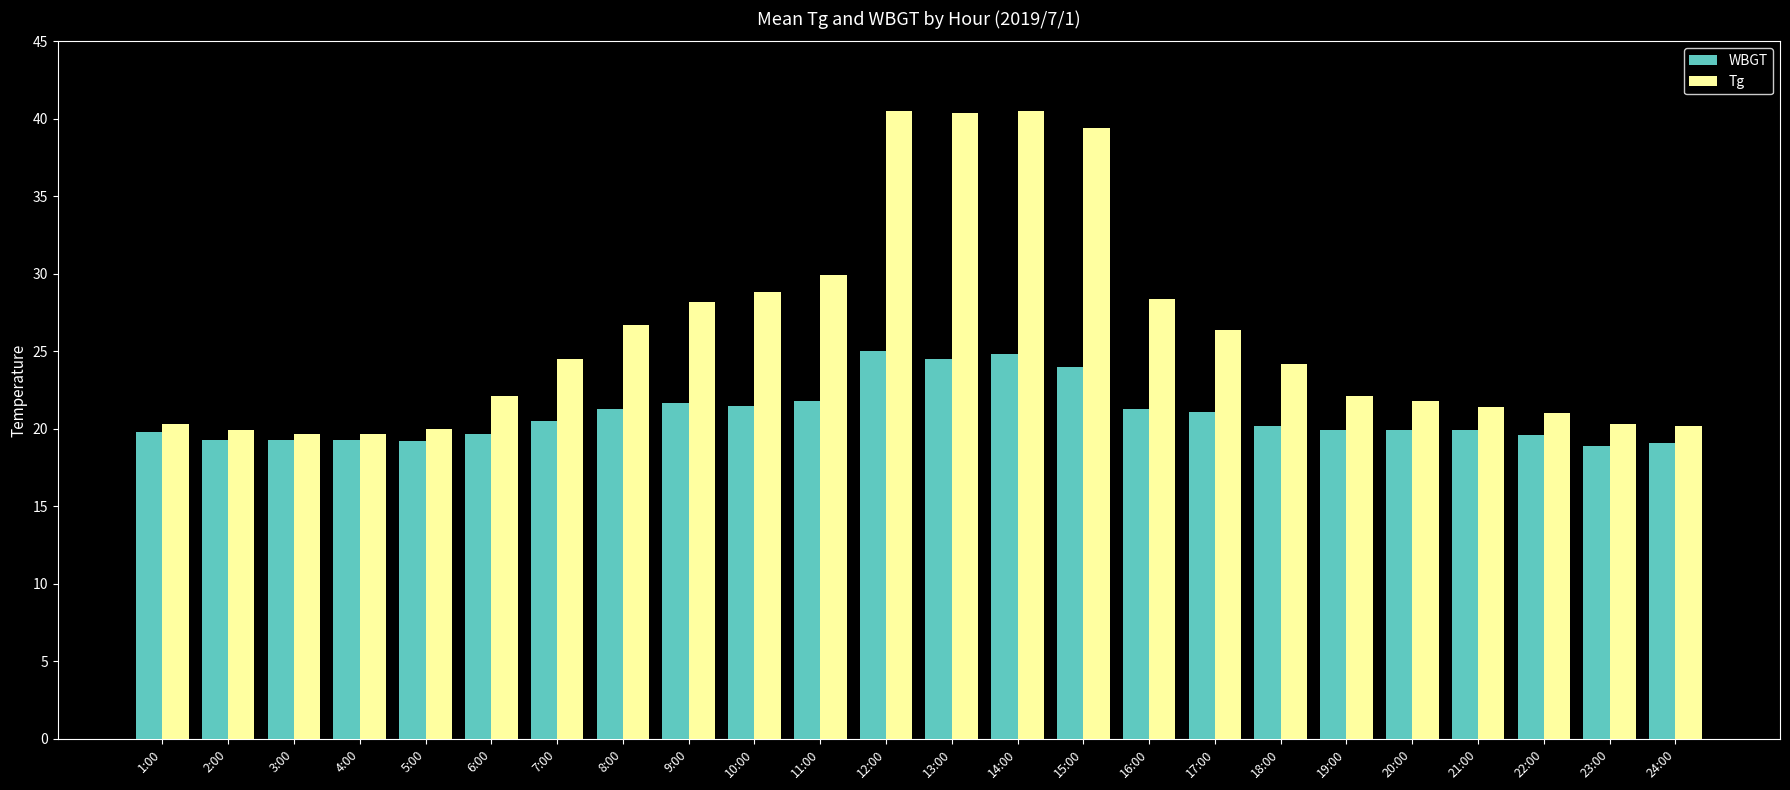

The Tg series shows 19.9 at 2:00. True or false?

True